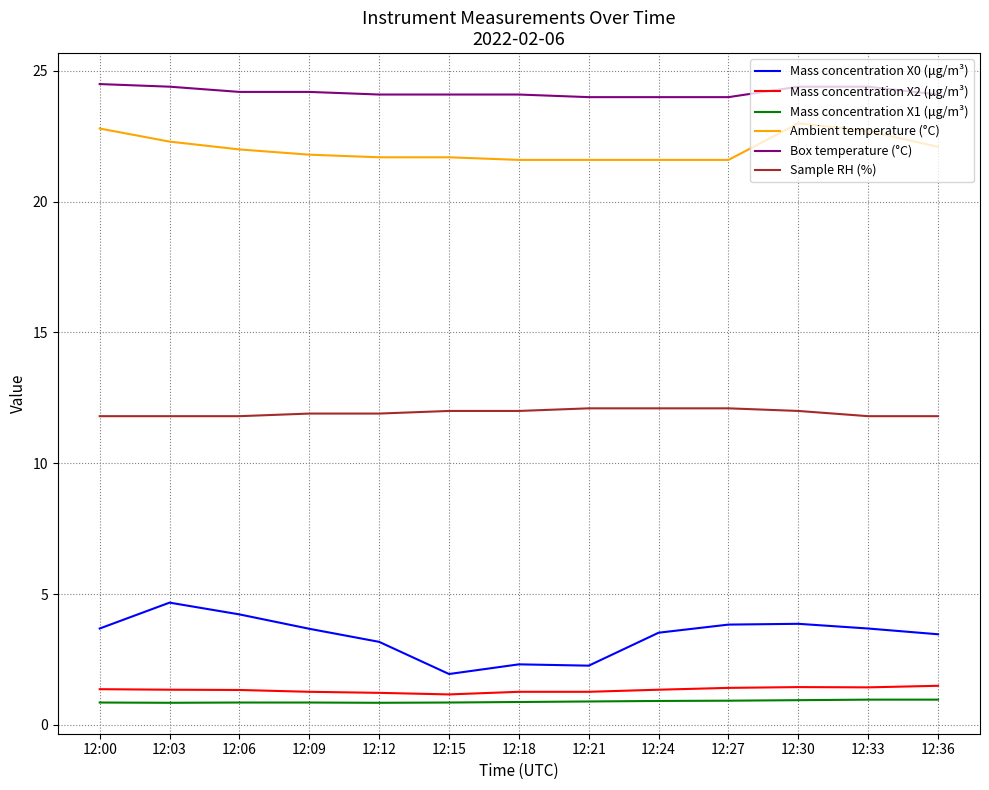

What is the difference between the maximum and minimum values in the Sample RH (%) series?

0.3